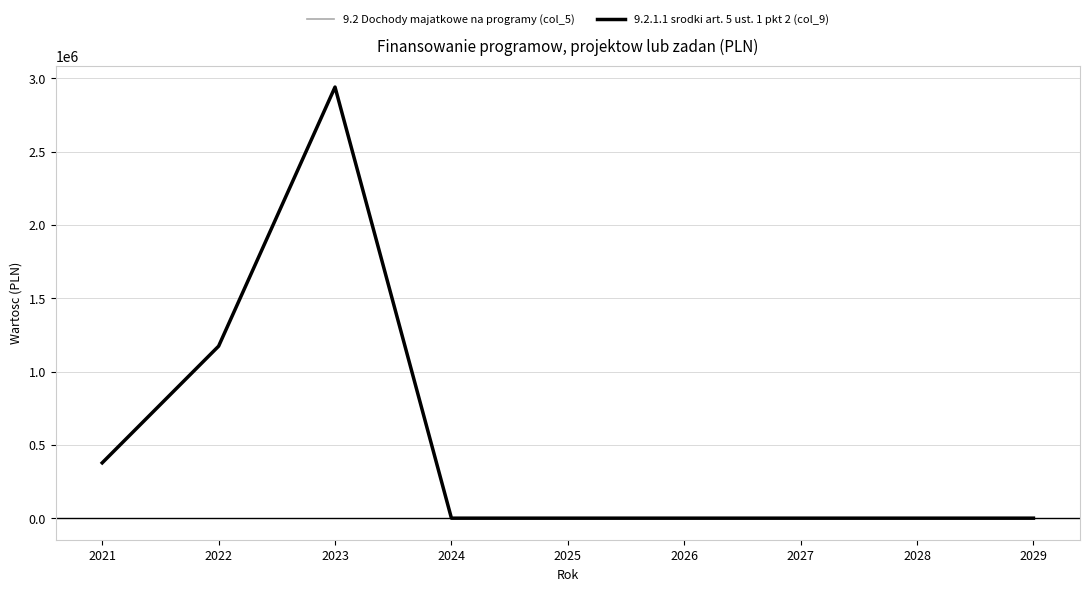

Does the chart display data point markers on the line(s)?

No